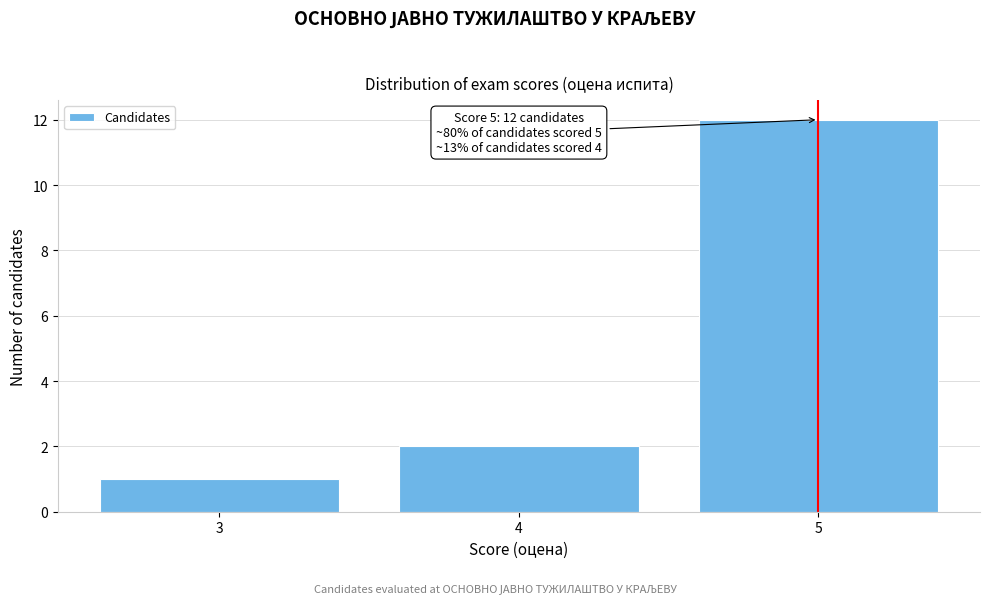

Over which range of the x-axis is the bar tallest?

4.5 to 5.5